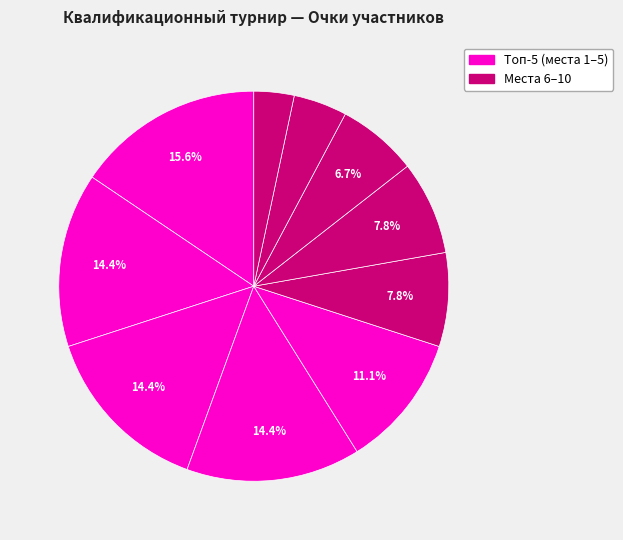

Is there a majority slice in this chart?

No